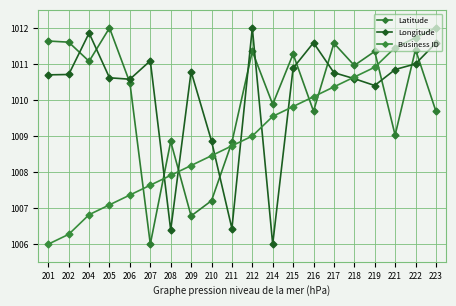

What is the approximate value of Longitude at 210?

1008.9